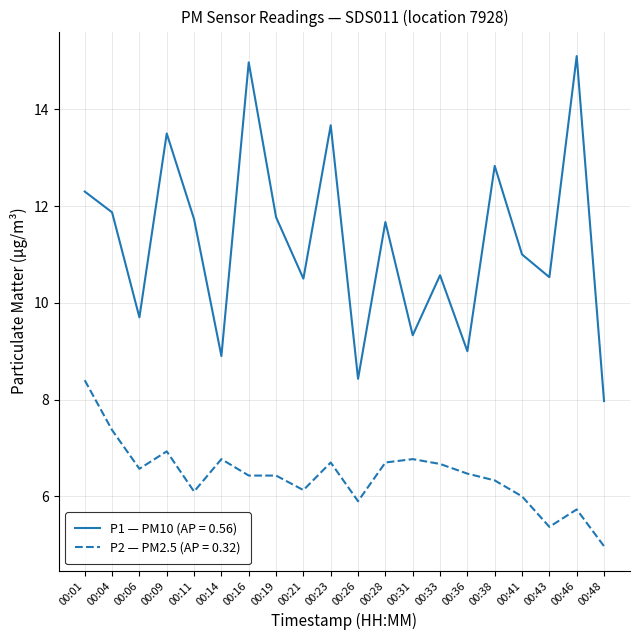

The P2 — PM2.5 (AP = 0.32) series shows 6.9 at 00:09. True or false?

True